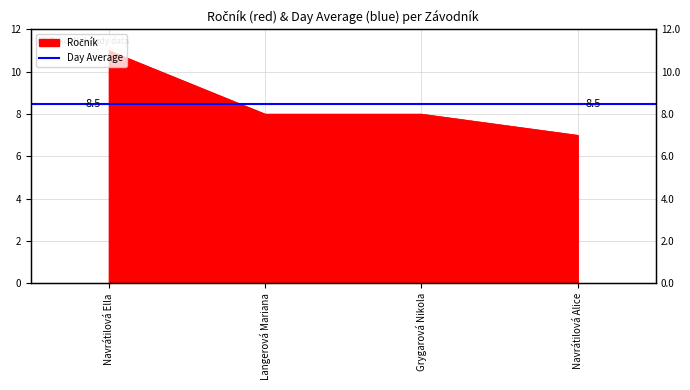

Count the values in the range 8 to 11.

3